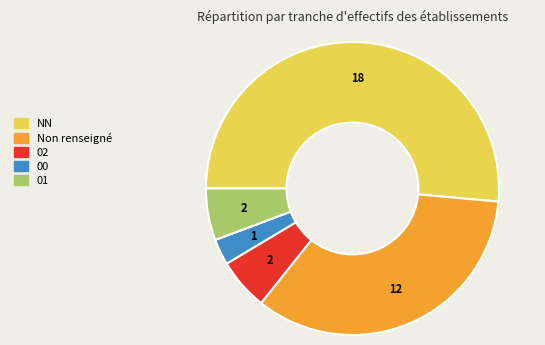

Does any single category account for the majority?

Yes